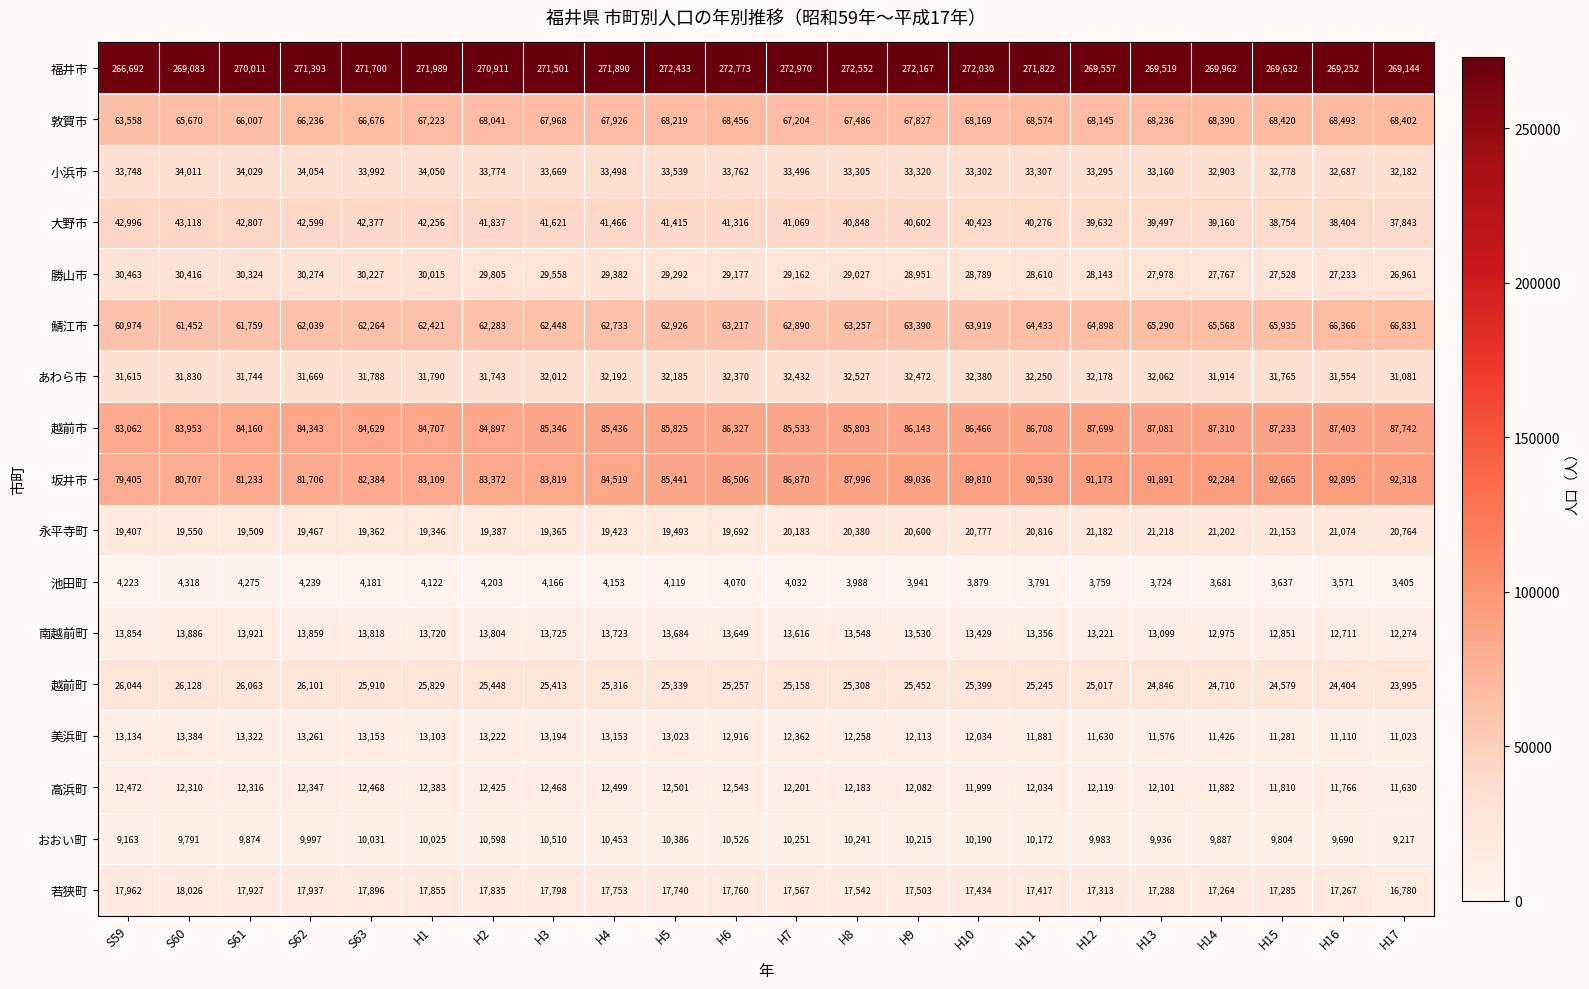

What is the difference between the 大野市 values at S59 and S61?

189